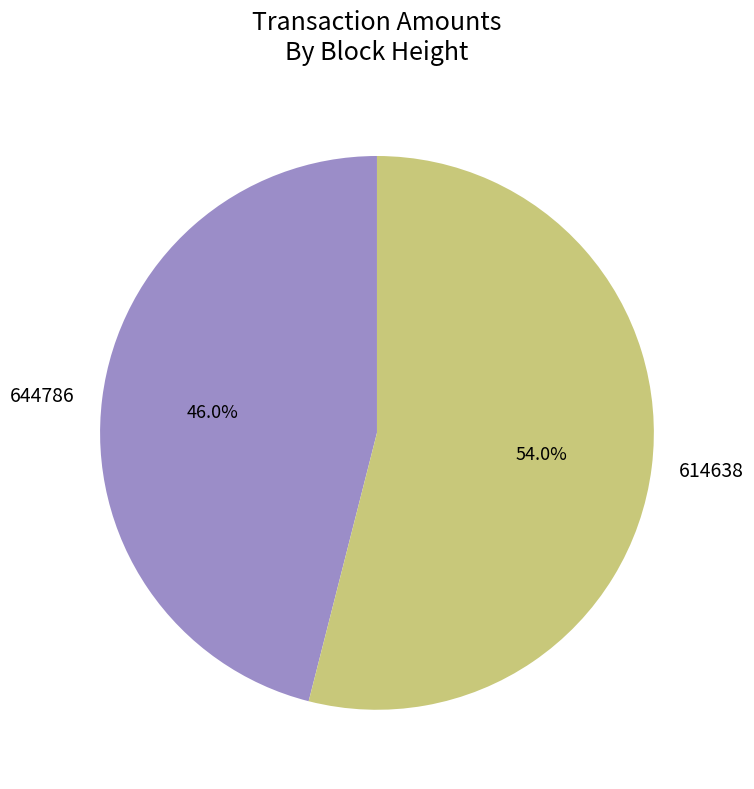

Does 614638 account for over 50% of the chart?

Yes